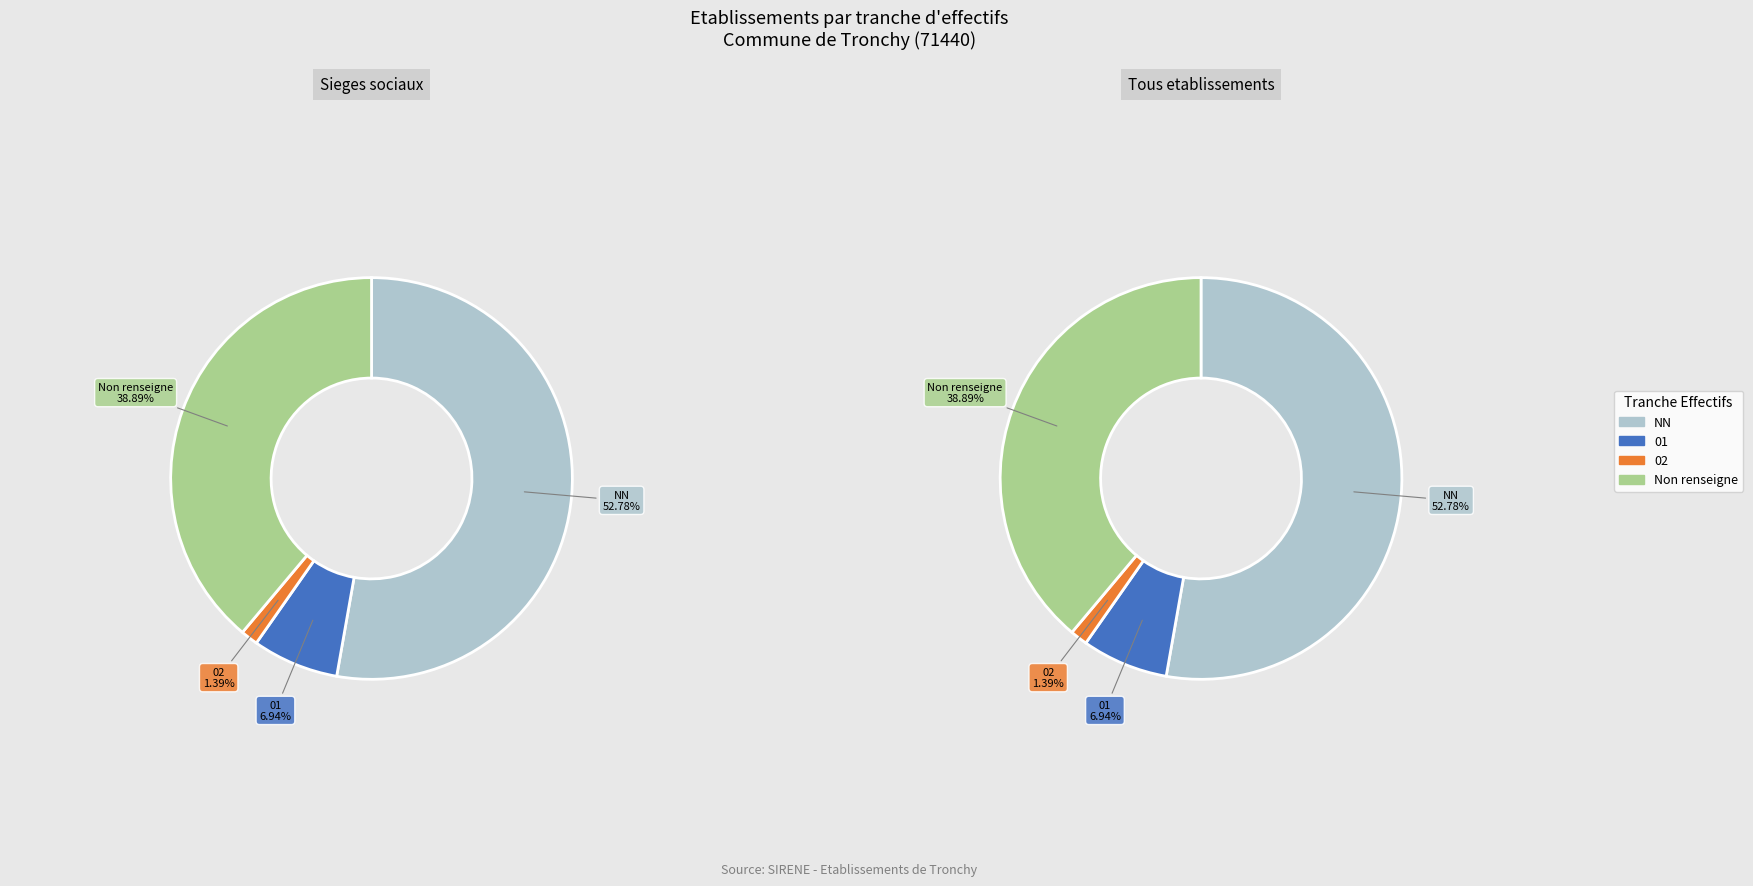

To the nearest percent, what percentage of the pie is ?

39%